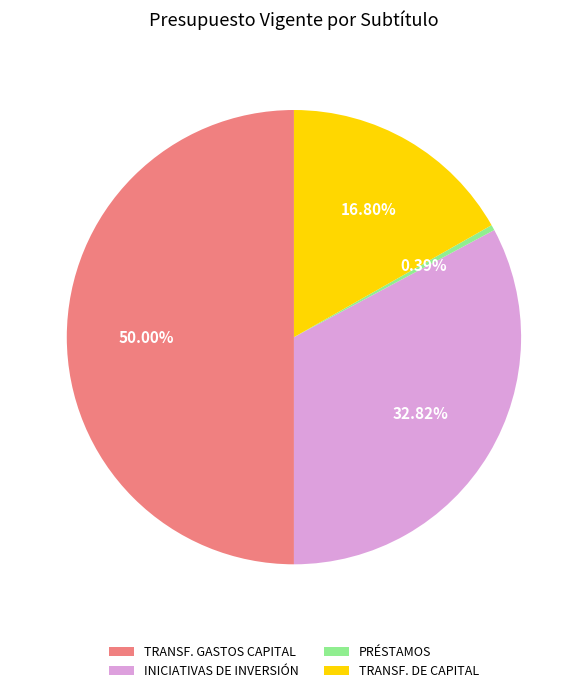

Approximately how many times larger is the value at INICIATIVAS DE INVERSIÓN compared to PRÉSTAMOS?

84.6